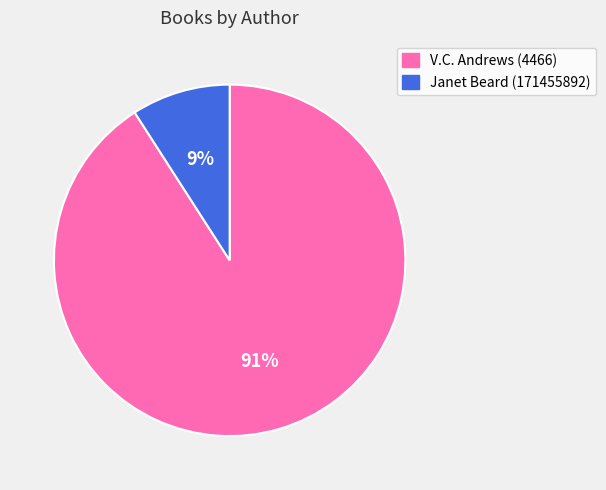

Is it true that V.C. Andrews (4466) is 80% of the pie?

False